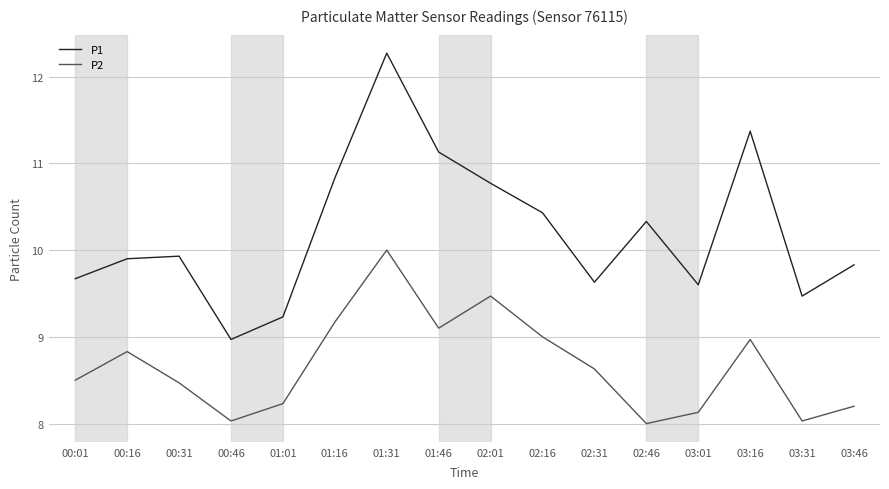

What position from the left is 01:16?

6